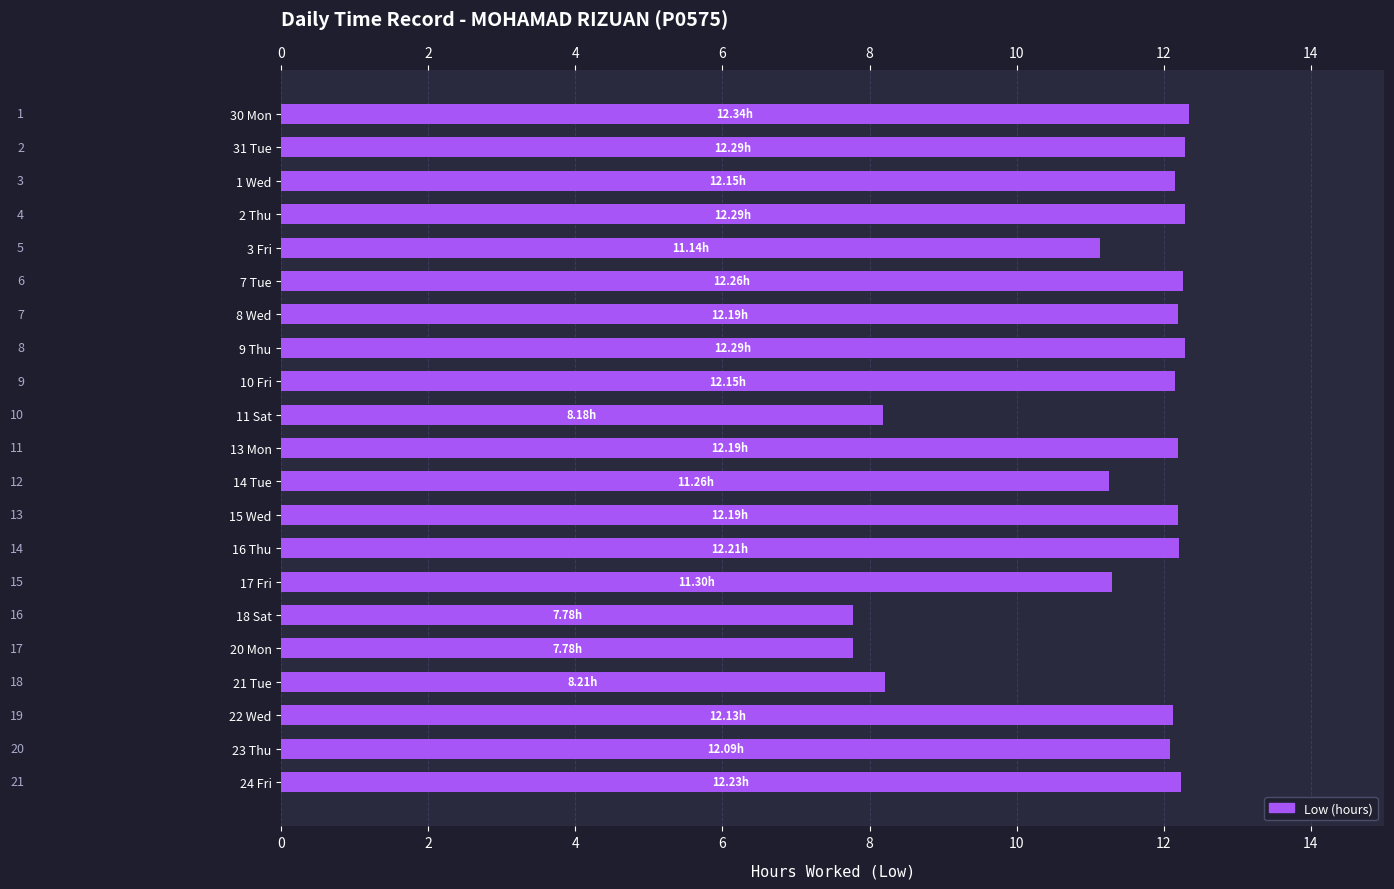

How many distinct data groups are displayed?

1